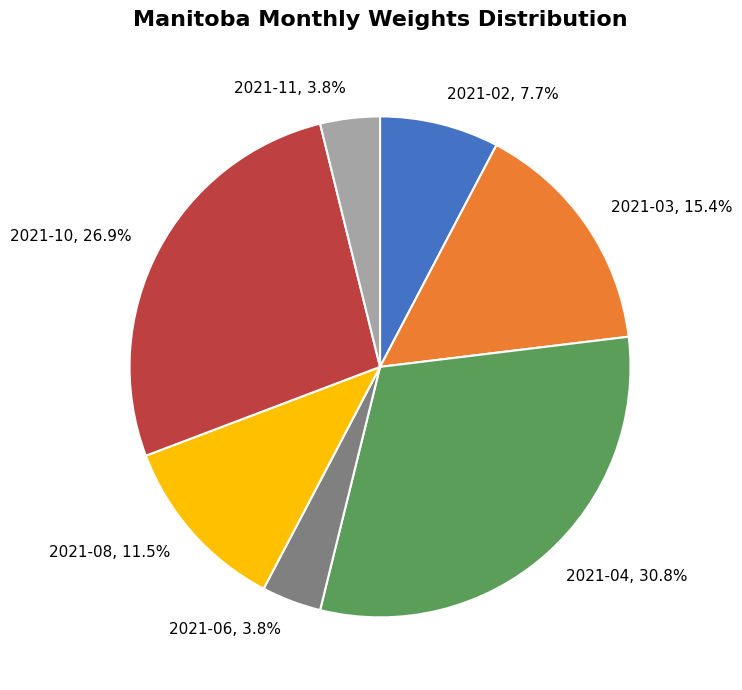

Combined, what portion of the pie is 2021-10 and 2021-02?

34.6%